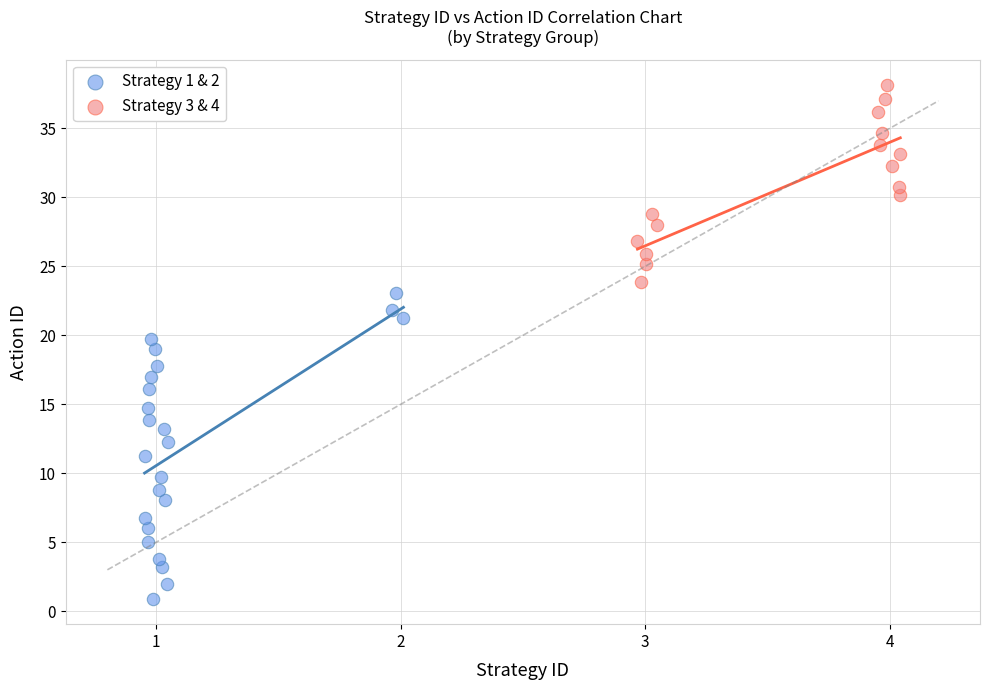

What are all the series names shown in the legend?

Strategy 1 & 2, Strategy 3 & 4